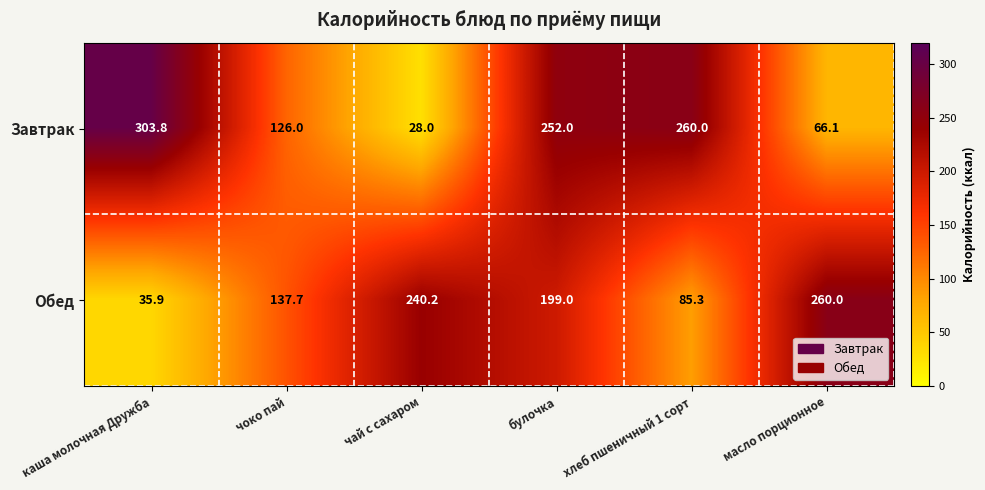

The Завтрак series shows 252.0 at булочка. True or false?

True